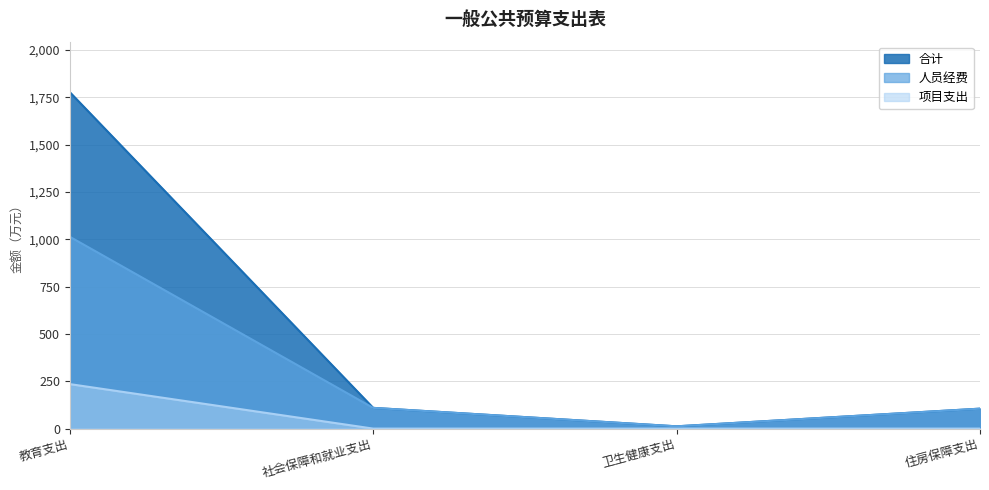

How many lines are shown in the chart?

3